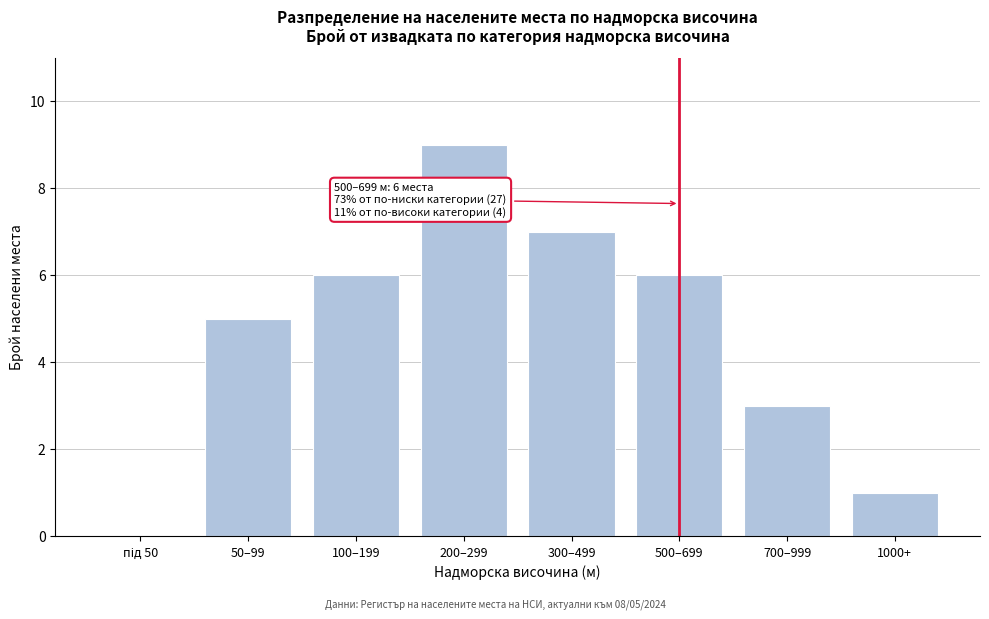

Which label corresponds to the largest value in the chart?

200–299